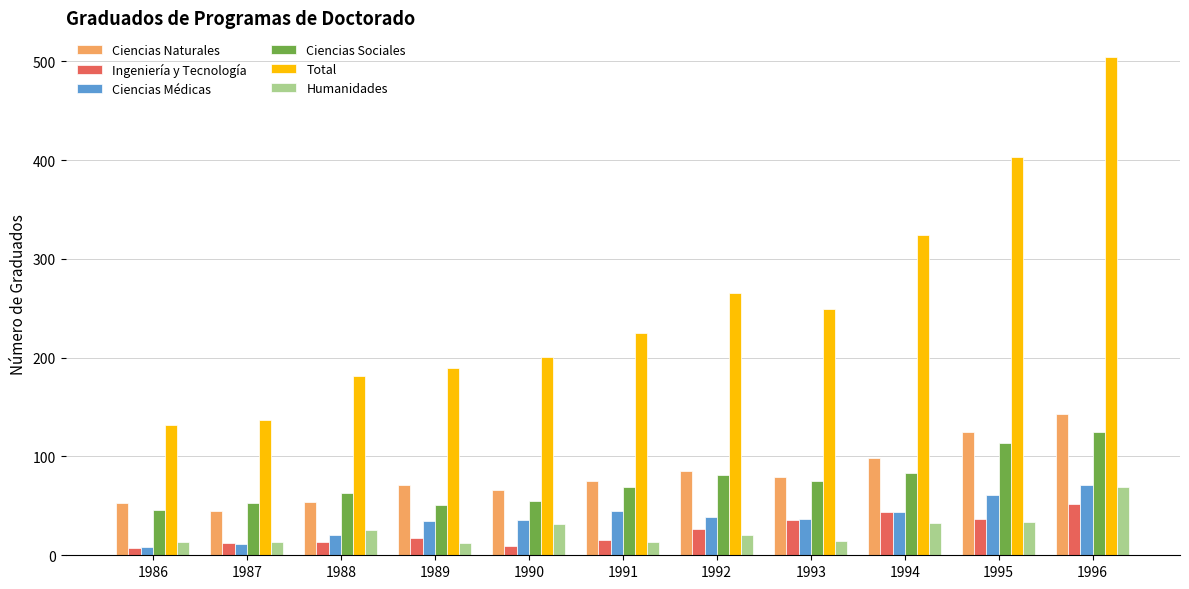

Where is Total nearest to the value 318?

1994